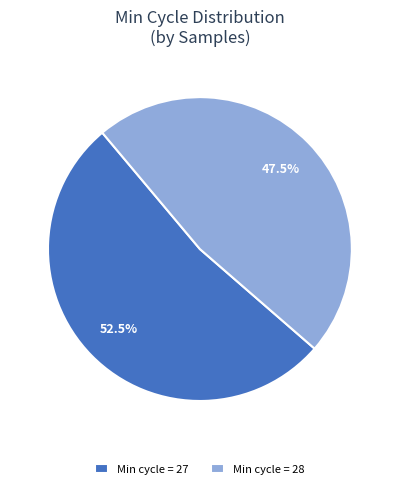

Does Min cycle = 28 represent more than half of the total?

No